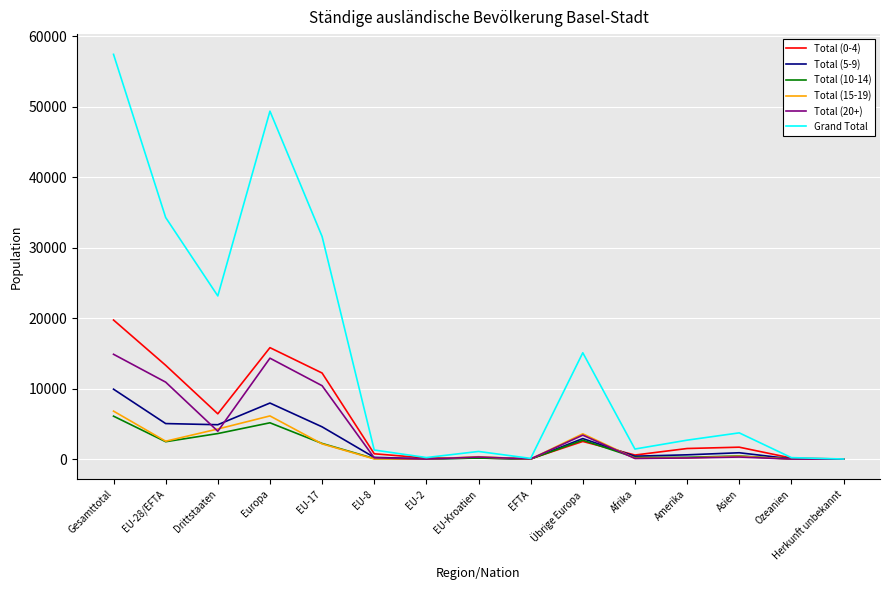

True or false: Total (0-4) has a value of 1503 at Amerika.

True